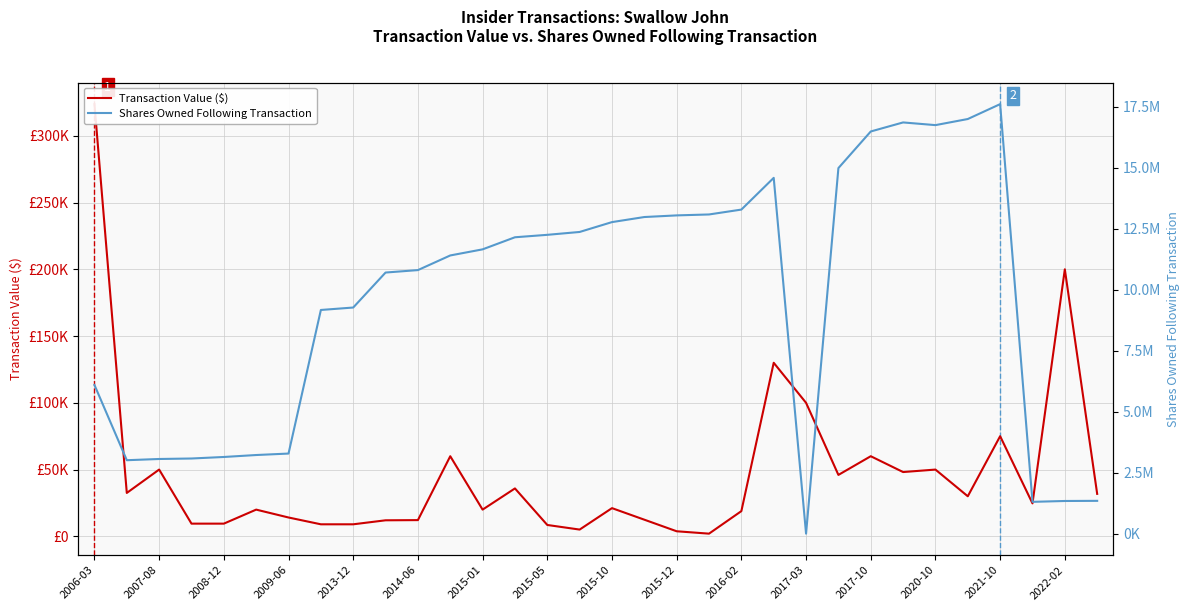

What is the difference between the maximum and second lowest values in the Transaction Value ($) series?

319968